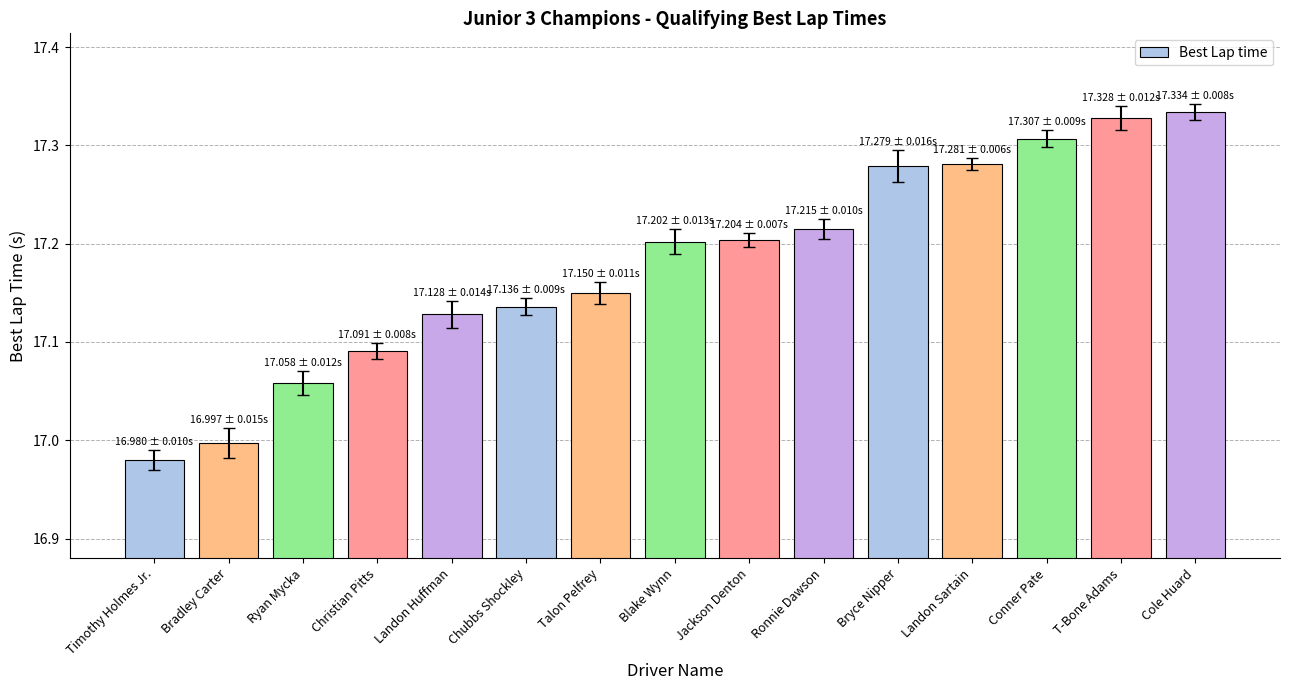

The value at Blake Wynn is 11.5. True or false?

False